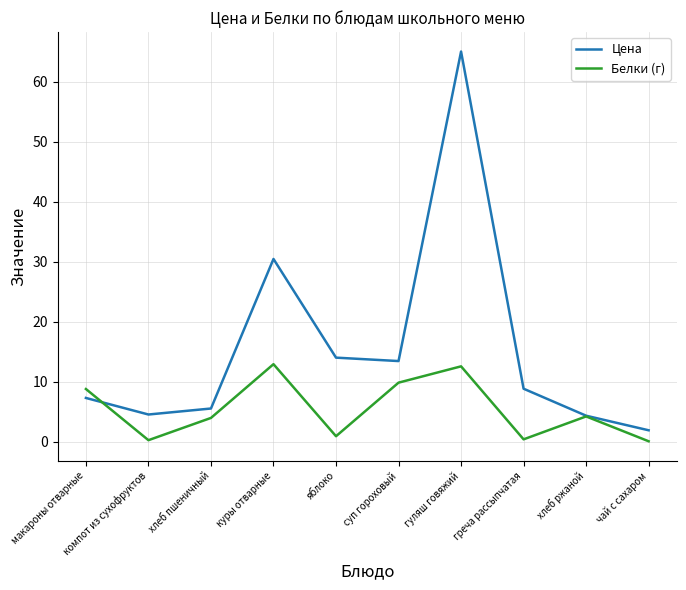

List the series in order of their peak value, highest first.

Цена, Белки (г)